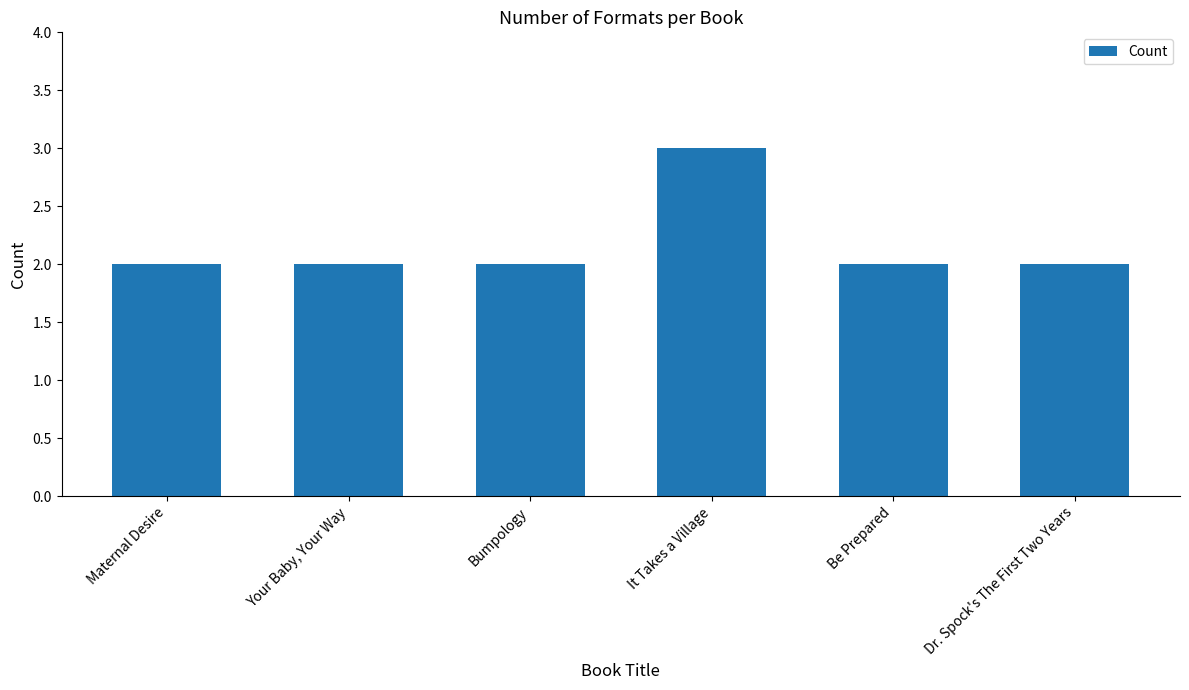

What is the value of the 3rd bar from the left?

2